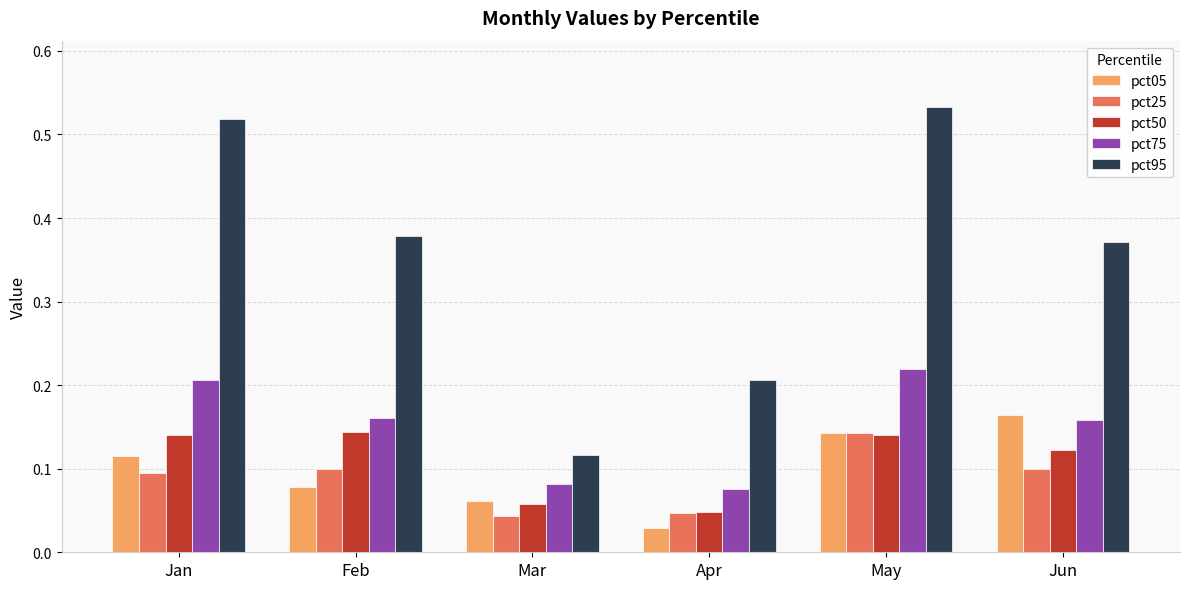

What is the difference between the maximum and second lowest values in the pct95 series?

0.3